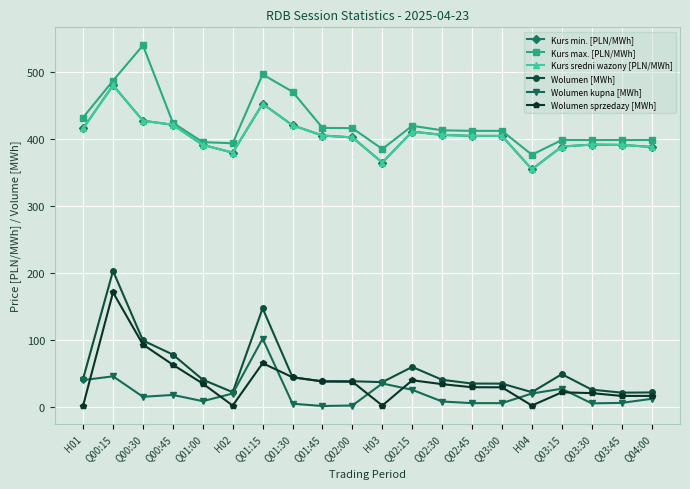

Does the chart have visible grid lines?

Yes